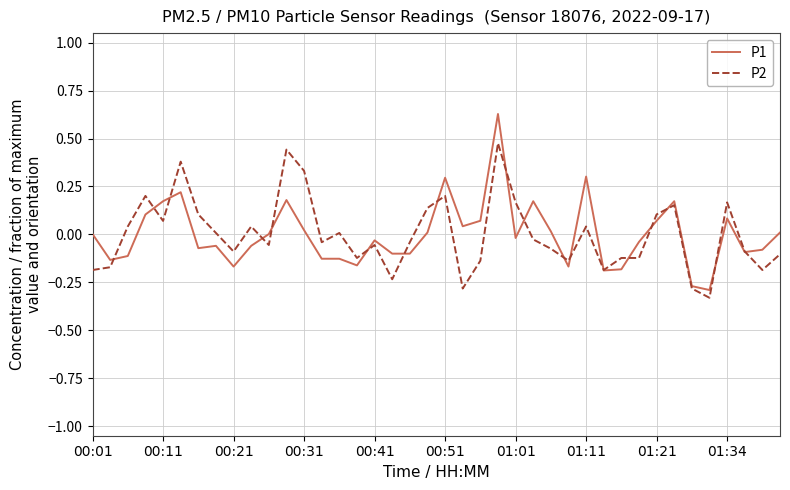

Rank the series by their maximum value, from highest to lowest.

P1, P2